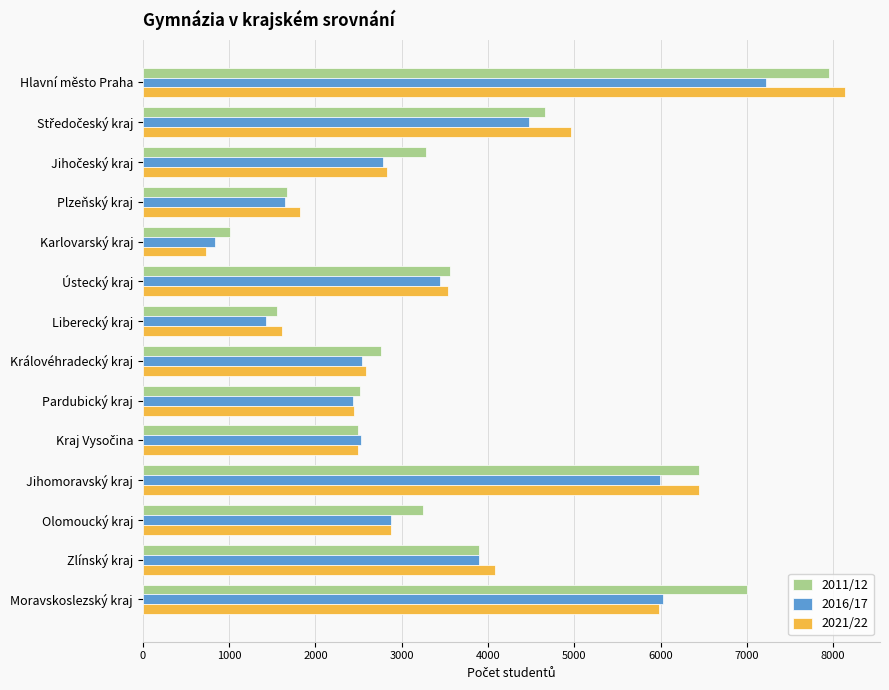

How many data points in 2021/22 are less than 2881?

7